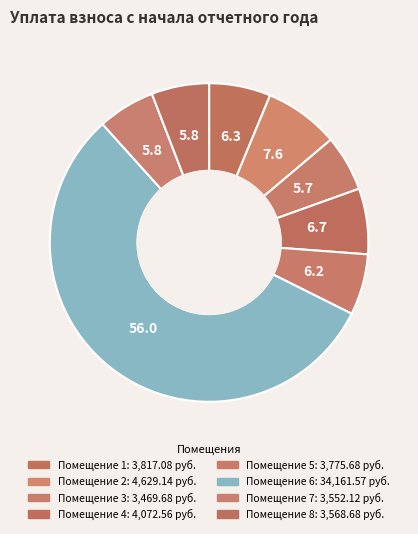

How many slices are in this pie chart?

8